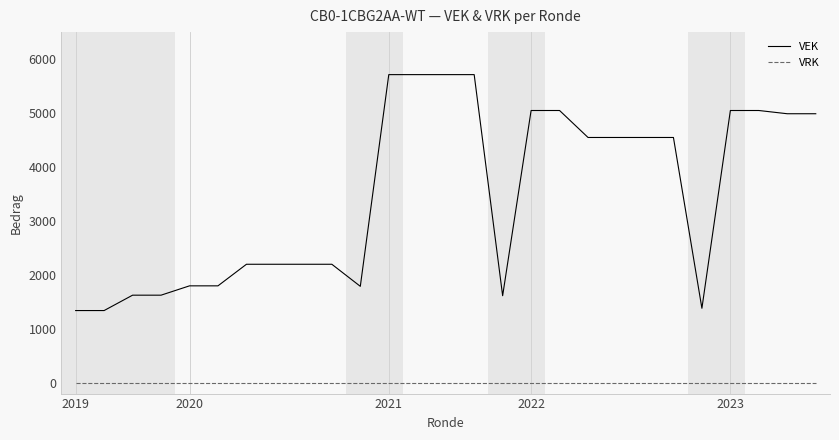

What is the minimum value for VEK?

1339